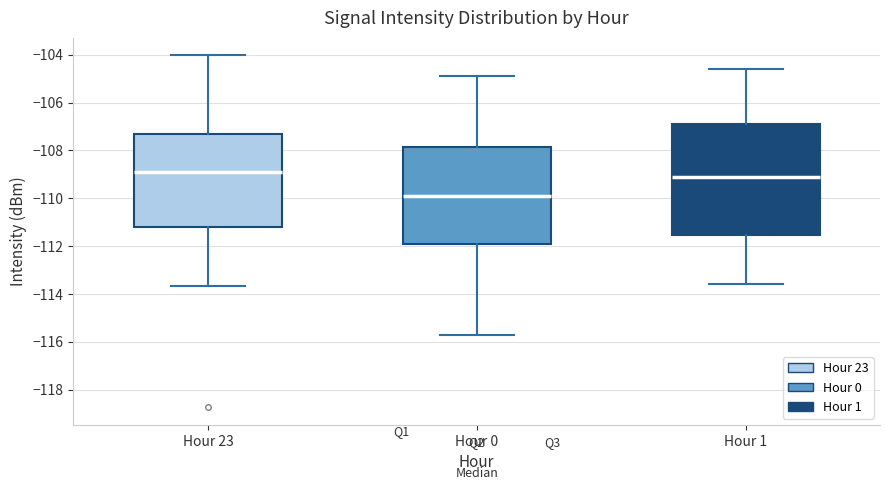

Comparing the boxes themselves (not the whiskers), which one is the tallest?

Hour 1